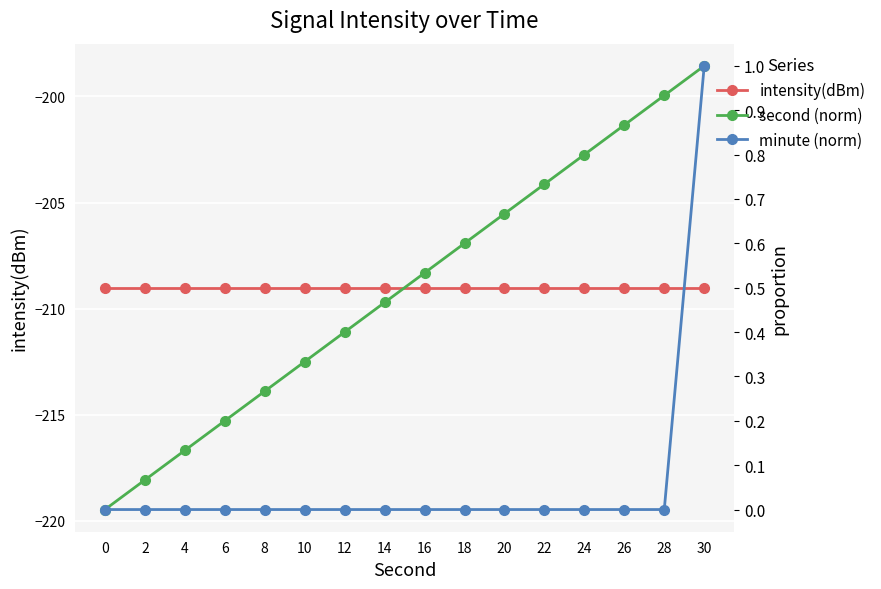

True or false: second (norm) has more than 0 interior local peaks.

False